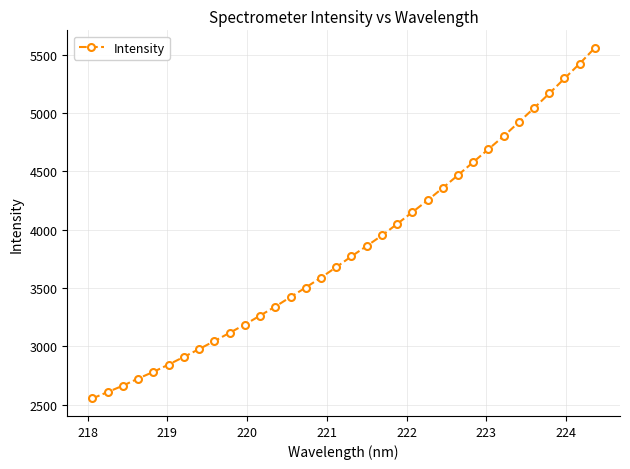

What is the greatest value displayed?

5557.0